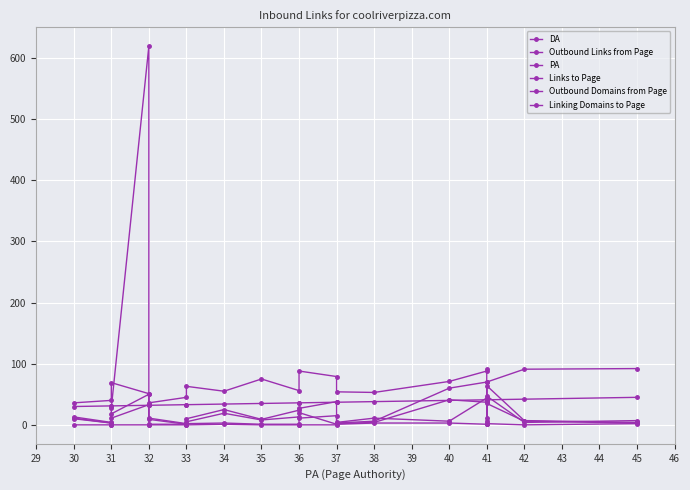

What value does the Outbound Domains from Page series have at 34?

19